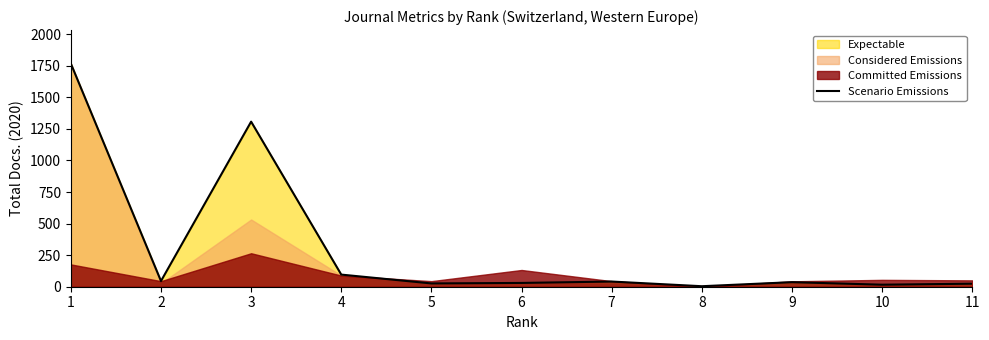

List the labels in order of value, largest first.

1, 3, 4, 2, 7, 9, 6, 5, 11, 10, 8